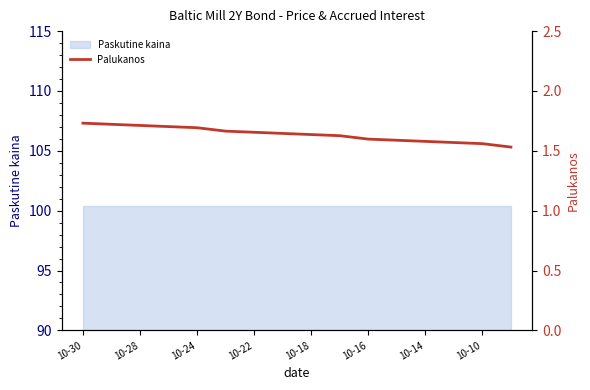

True or false: the data has more than 0 interior local peaks.

False